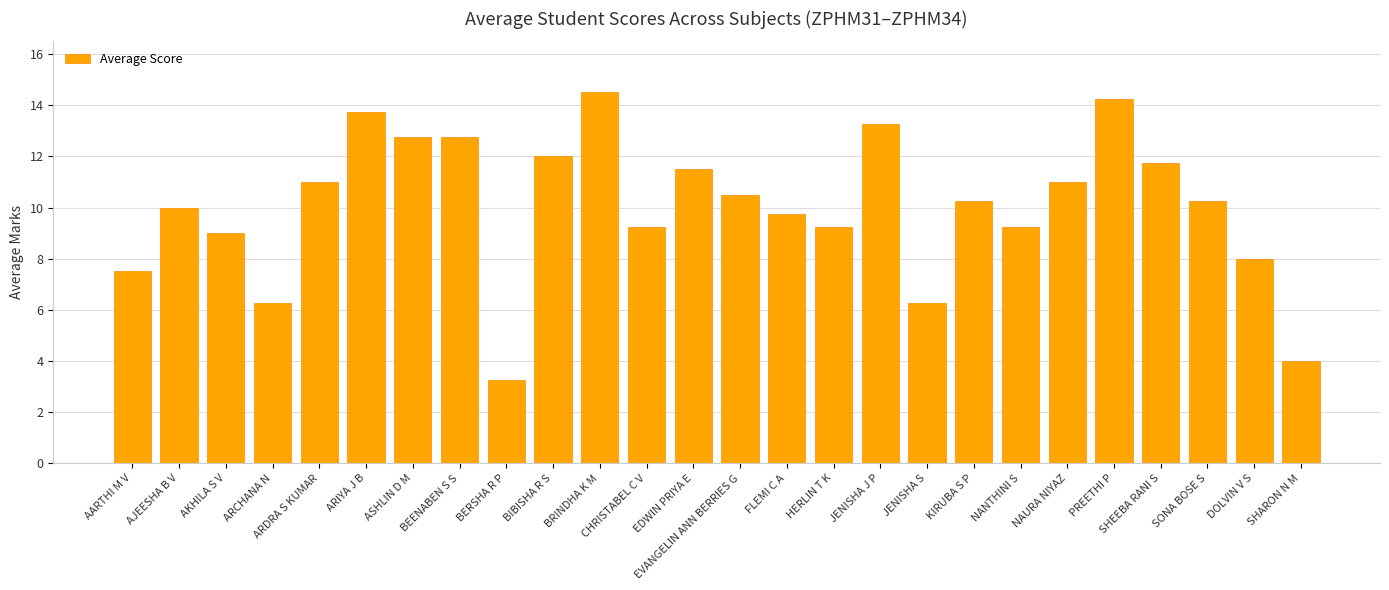

What is the ratio of the value at SHEEBA RANI S to the value at EDWIN PRIYA E?

1.0